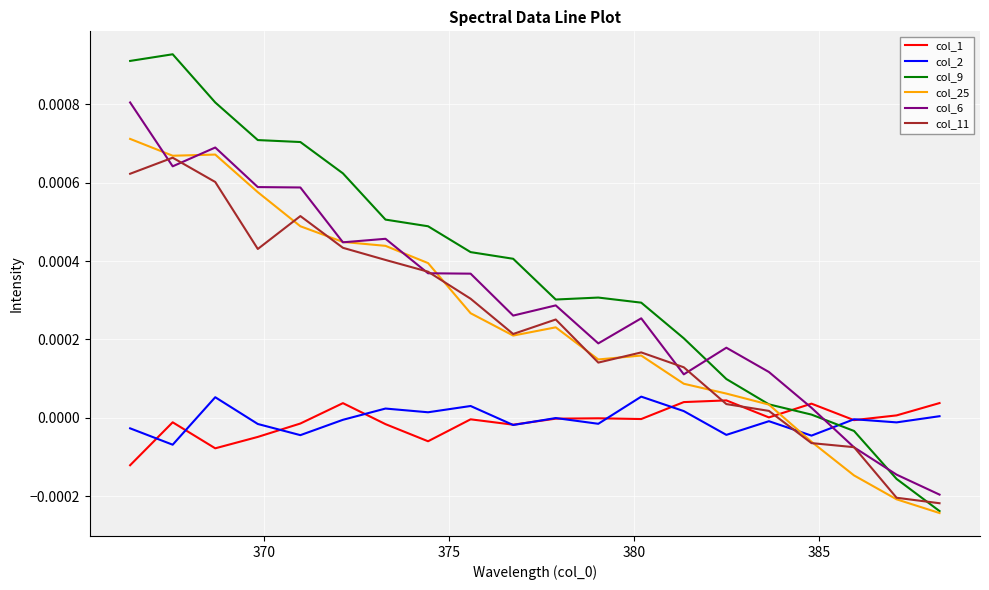

True or false: col_6 and col_25 cross at least once.

True